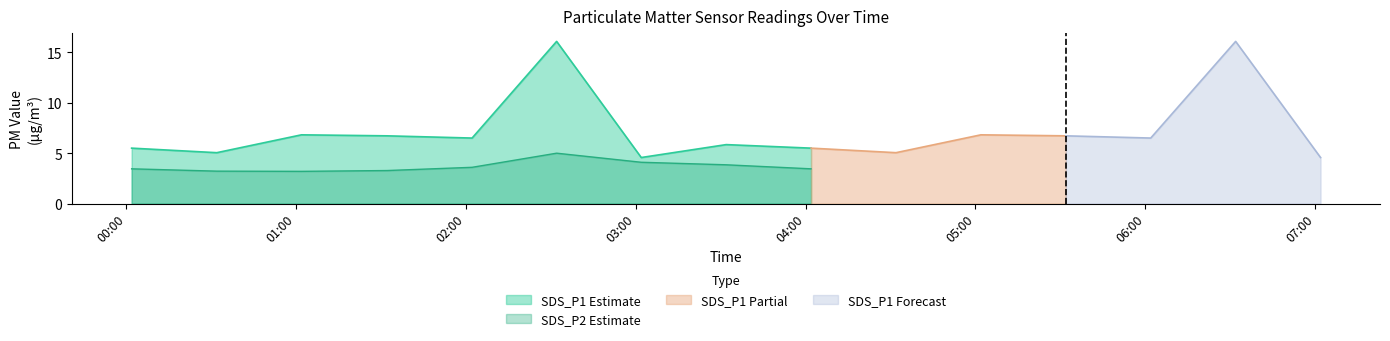

True or false: SDS_P1 Estimate and SDS_P2 Estimate intersect in this chart.

False